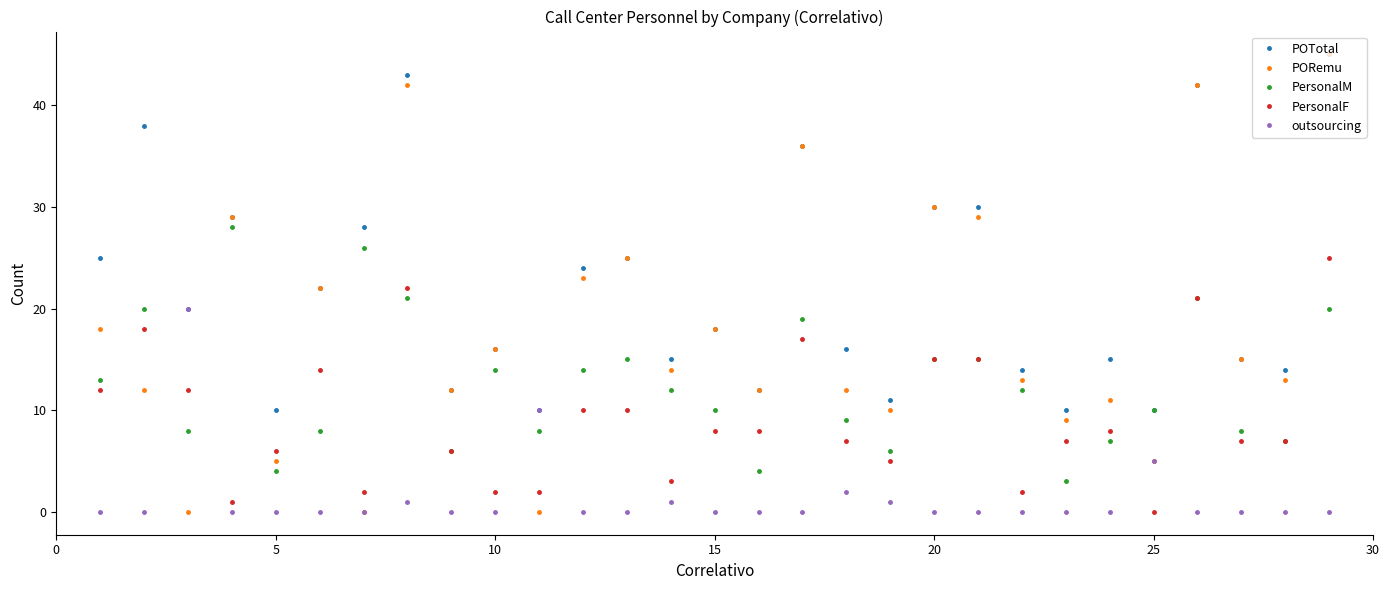

List the series in order of their overall mean, lowest first.

outsourcing, PersonalF, PersonalM, PORemu, POTotal